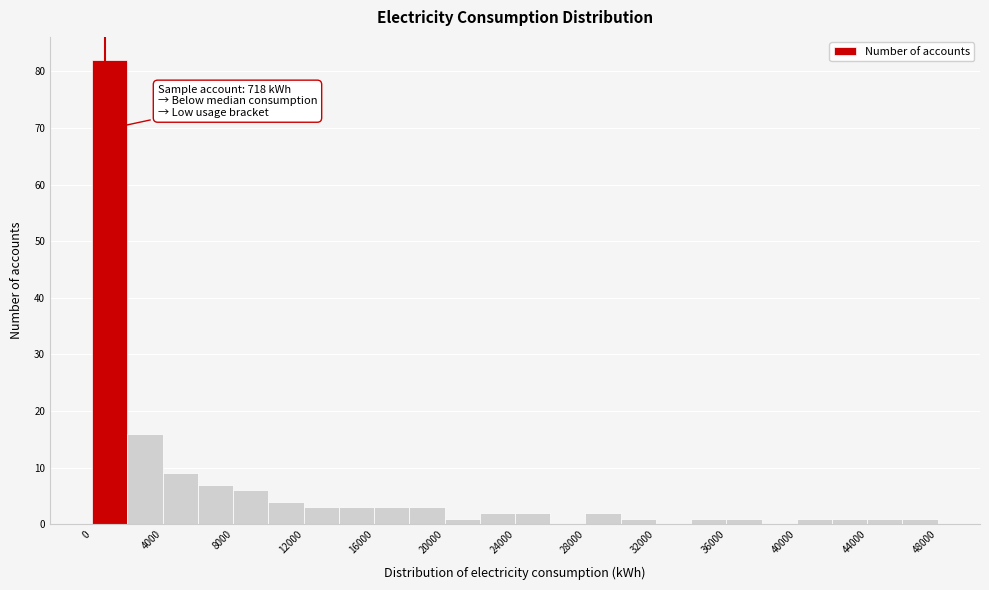

Which range on the x-axis has the tallest bar?

0 to 2000